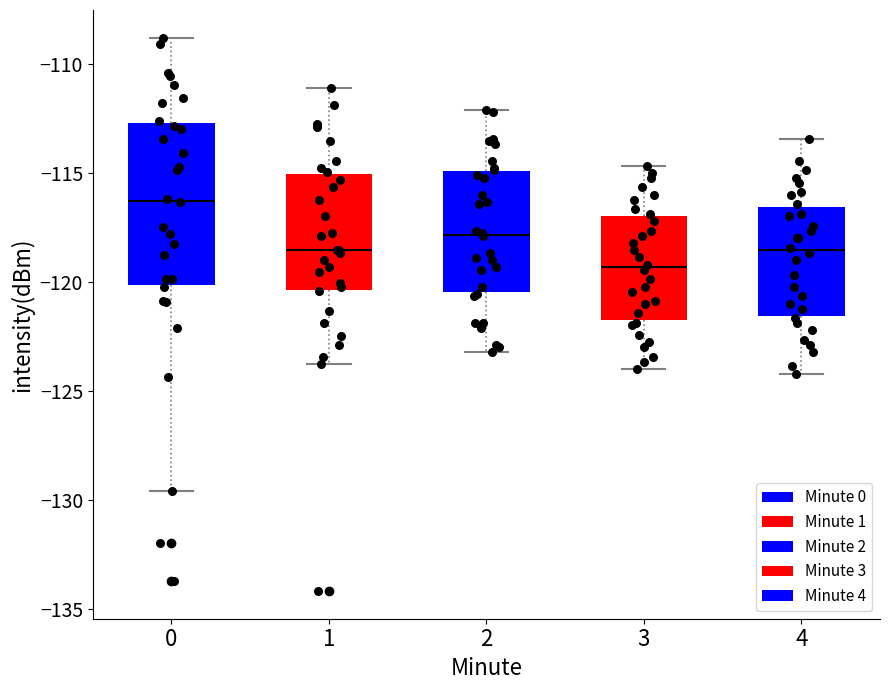

Which box has the highest median line?

0